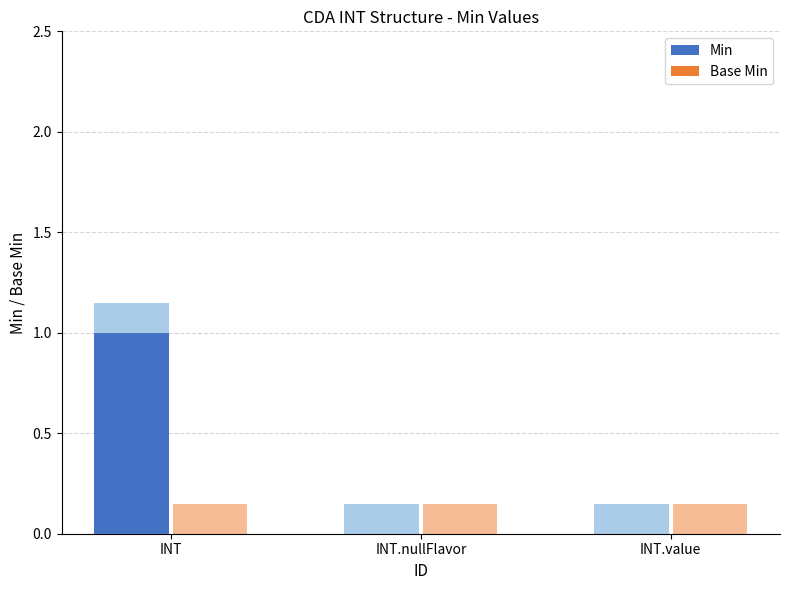

Rank the series by their maximum value, from highest to lowest.

Min, Base Min